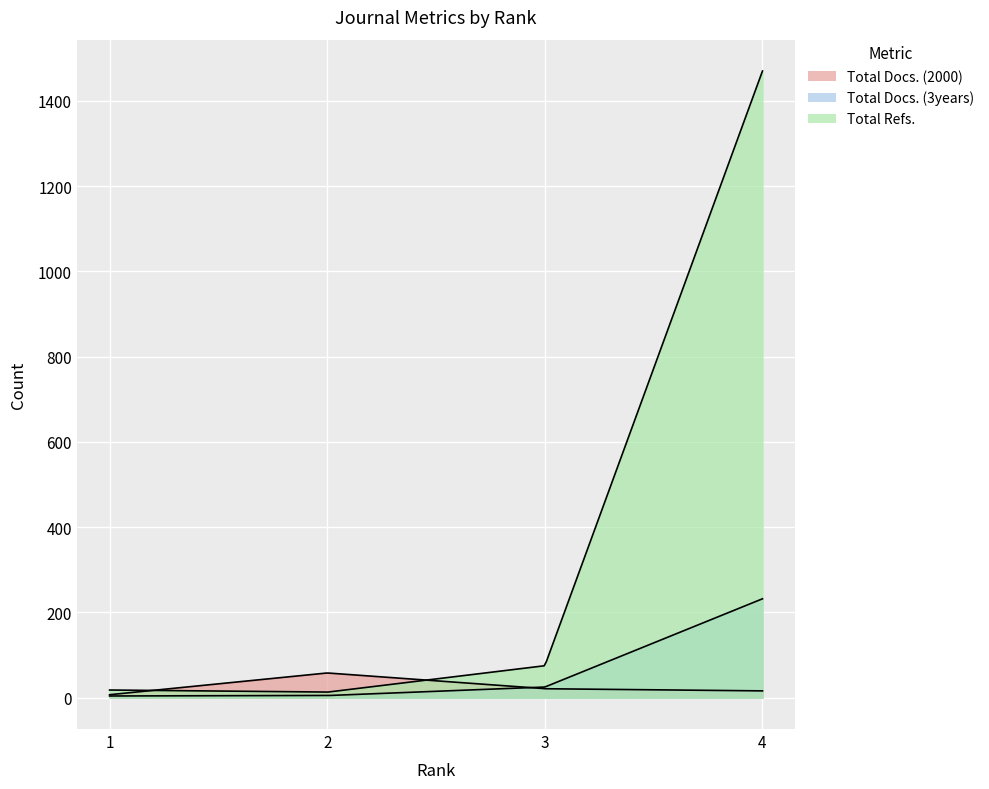

Which series has the largest range (max minus min)?

Total Refs.